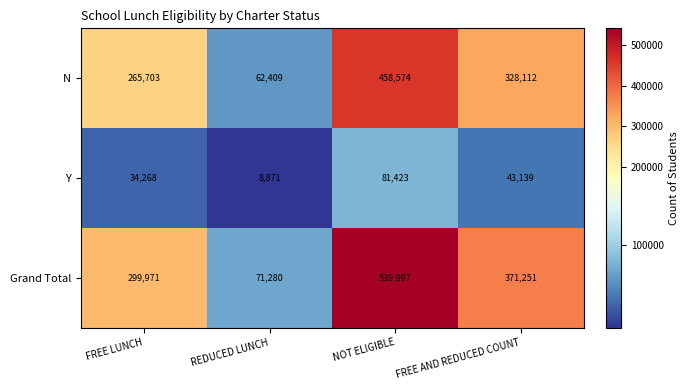

Reading right to left, transcribe all the data shown in this chart.

N: FREE AND REDUCED COUNT=328112	NOT ELIGIBLE=458574	REDUCED LUNCH=62409	FREE LUNCH=265703
Y: FREE AND REDUCED COUNT=43139	NOT ELIGIBLE=81423	REDUCED LUNCH=8871	FREE LUNCH=34268
Grand Total: FREE AND REDUCED COUNT=371251	NOT ELIGIBLE=539997	REDUCED LUNCH=71280	FREE LUNCH=299971